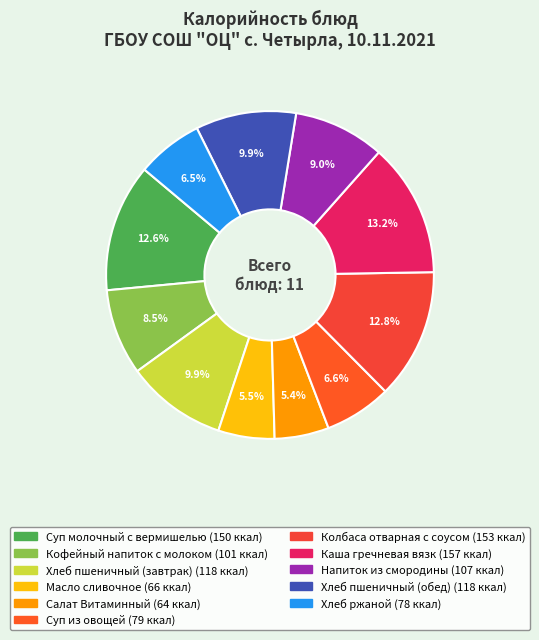

To the nearest percent, what portion does Салат Витаминный represent?

5%